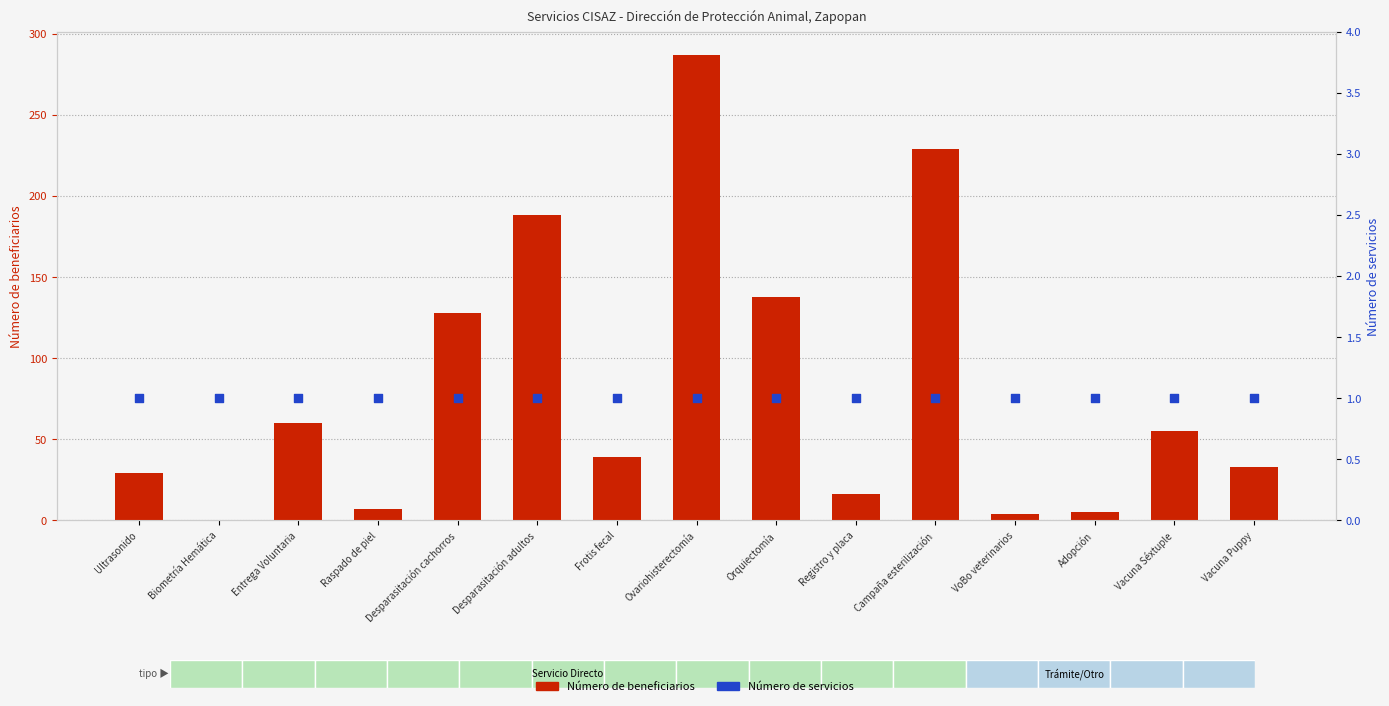

At which category is the sum across all series the highest?

Ovariohisterectomía